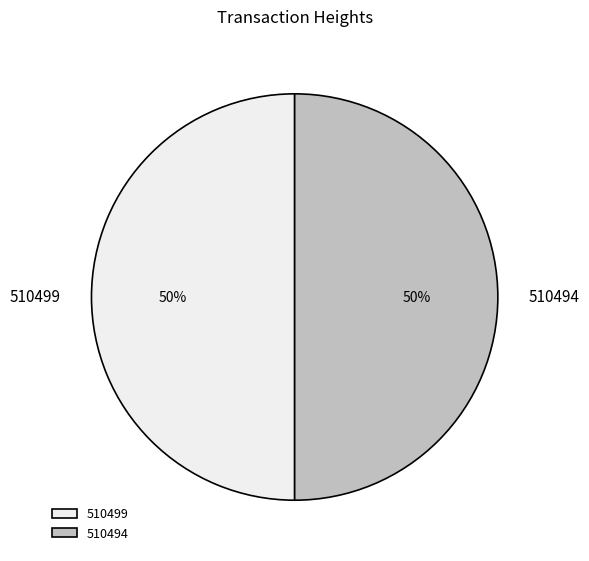

The 510499 slice represents 50% of the pie. True or false?

True